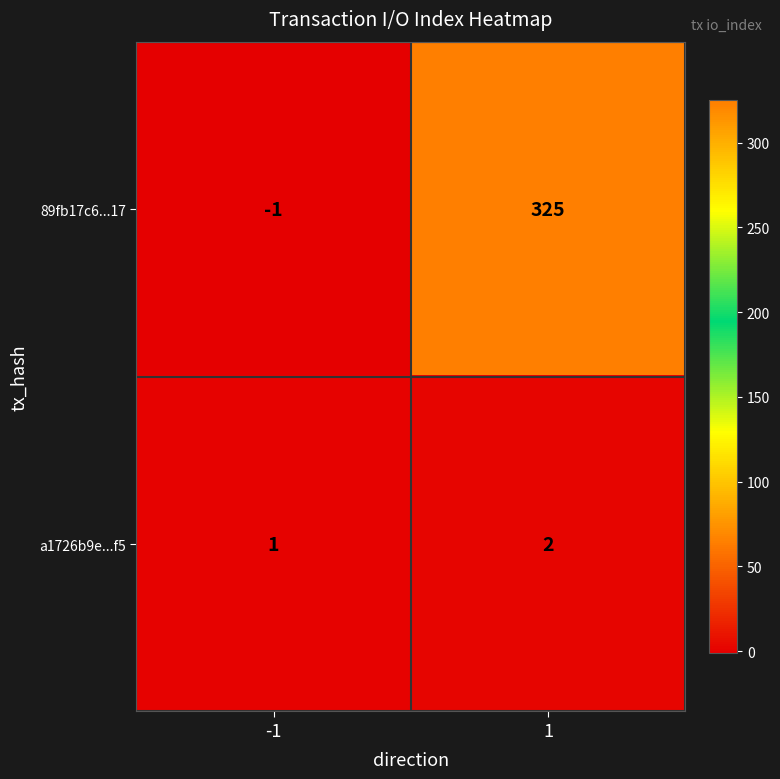

What is the smallest value displayed?

-1